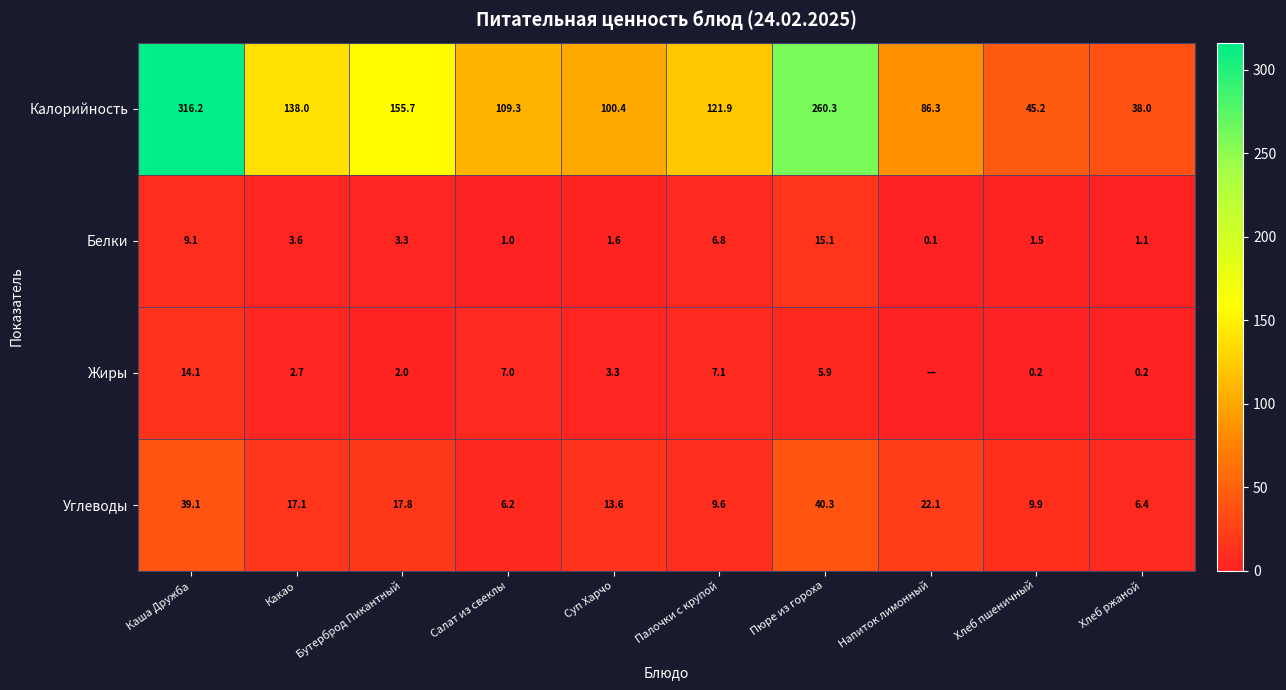

What is the difference between the Углеводы values at Суп Харчо and Каша Дружба?

25.5